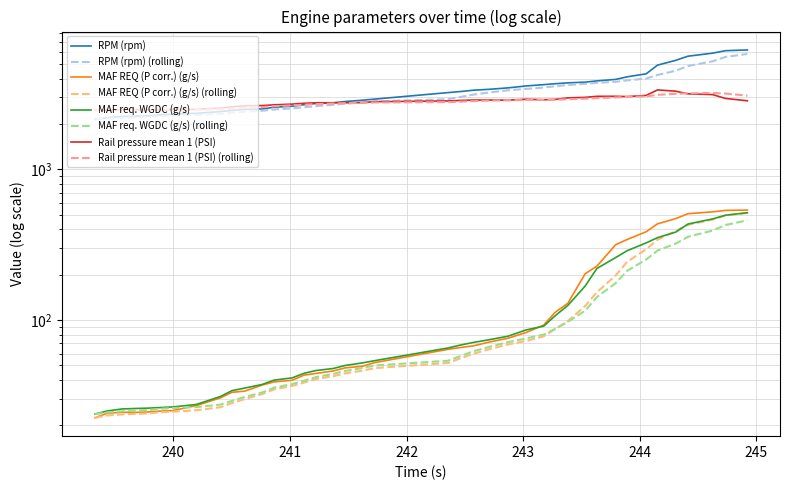

Is it true that MAF req. WGDC (g/s) equals 25.9 at 239.662?

True